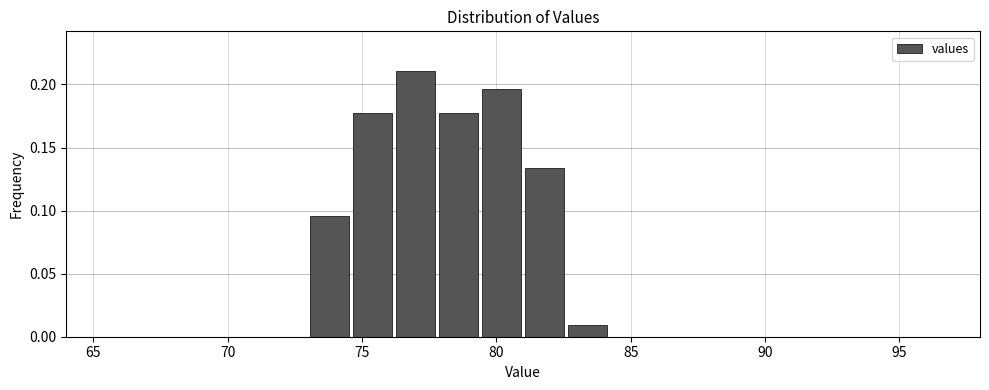

Around what value on the x-axis is the tallest bar? Give the approximate position of its centre, as read against the axis.

77.0